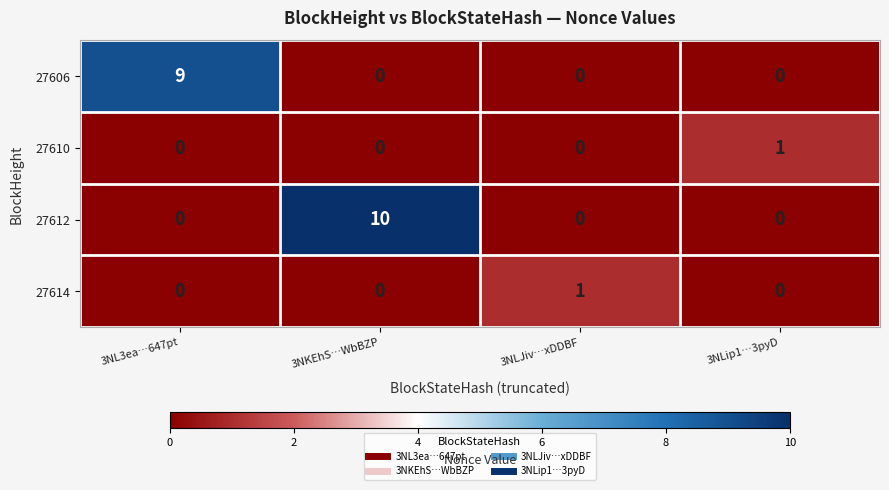

What is the sum of all 27606 values?

9